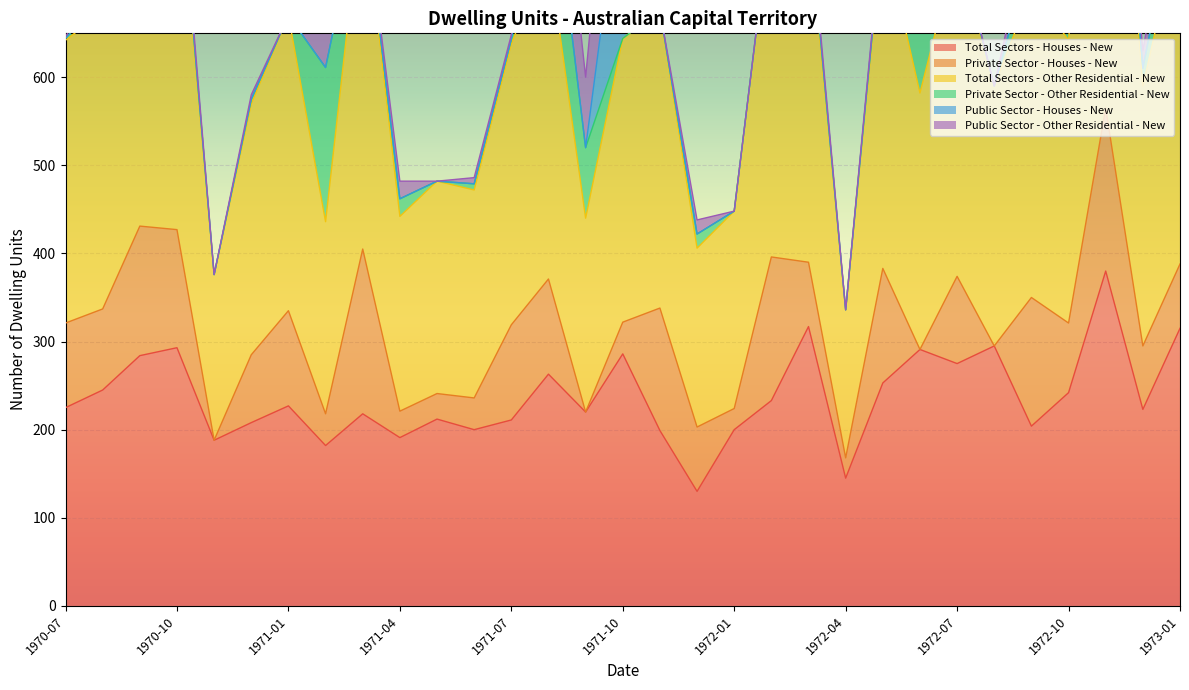

Reading left to right, list all the values displayed in this chart.

Total Sectors - Houses - New: 225	245	284	293	188	208	227	182	218	191	212	200	211	263	220	286	199	130	200	233	317	145	253	291	275	295	204	242	380	223	315
Private Sector - Houses - New: 96	92	147	134	0	77	108	36	187	30	29	36	108	108	0	36	139	73	24	163	73	23	130	0	99	0	146	79	185	72	73
Total Sectors - Other Residential - New: 321	337	431	427	188	285	335	218	405	221	241	236	319	371	220	322	338	203	224	396	390	168	383	291	374	295	350	321	565	295	388
Private Sector - Other Residential - New: 2	20	0	14	0	5	0	175	3	20	0	7	5	126	80	0	0	16	0	0	11	0	7	102	6	0	42	25	0	20	48
Public Sector - Houses - New: 0	0	0	0	0	0	0	0	0	0	0	0	0	0	0	198	0	0	0	0	0	0	0	0	0	0	0	0	0	0	0
Public Sector - Other Residential - New: 2	20	0	14	0	5	0	175	3	20	0	7	5	126	80	198	0	16	0	0	11	0	7	102	6	0	42	25	0	20	48